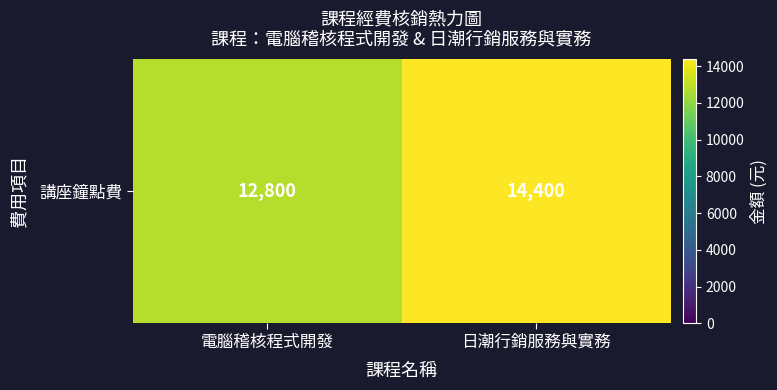

What is the difference between the values at 電腦稽核程式開發 and 日潮行銷服務與實務?

1600